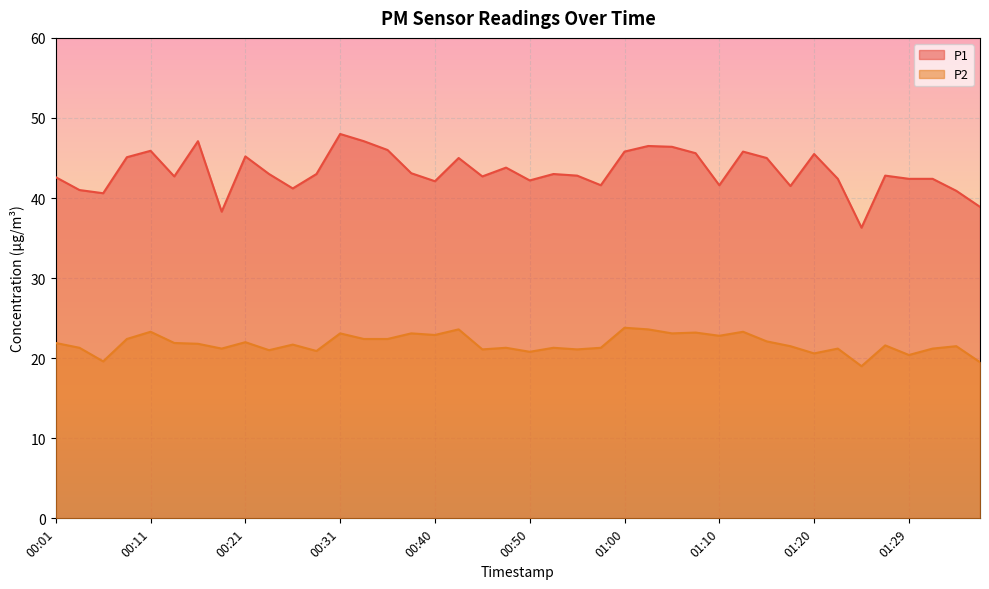

True or false: P2 and P1 intersect in this chart.

False